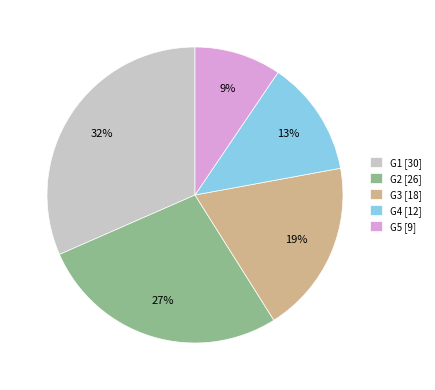

True or false: G4 accounts for 24% of the total.

False